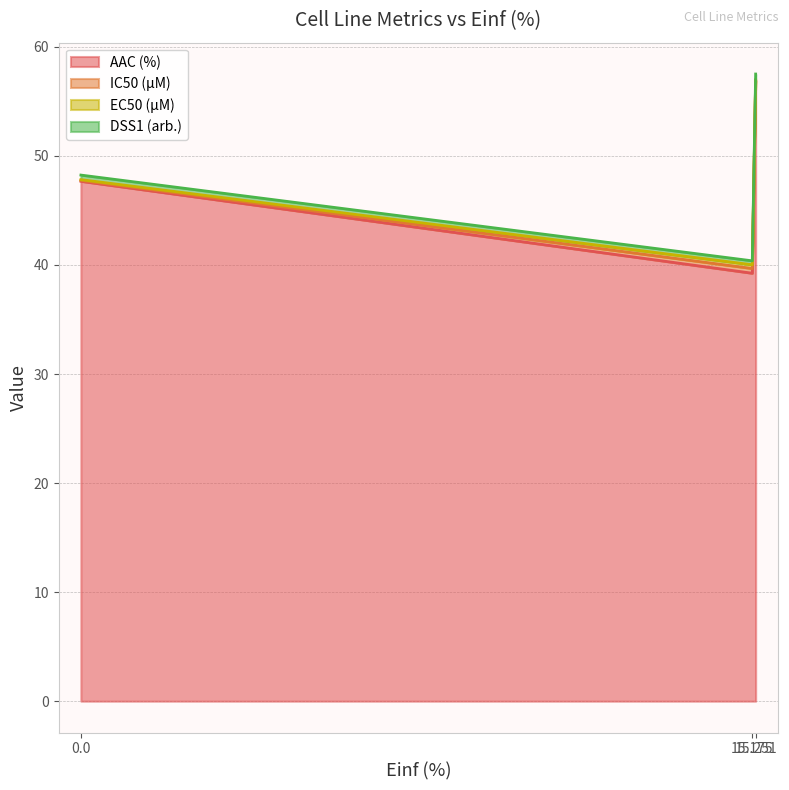

What is the difference between the AAC (%) values at 15.251 and 0.0?

9.2